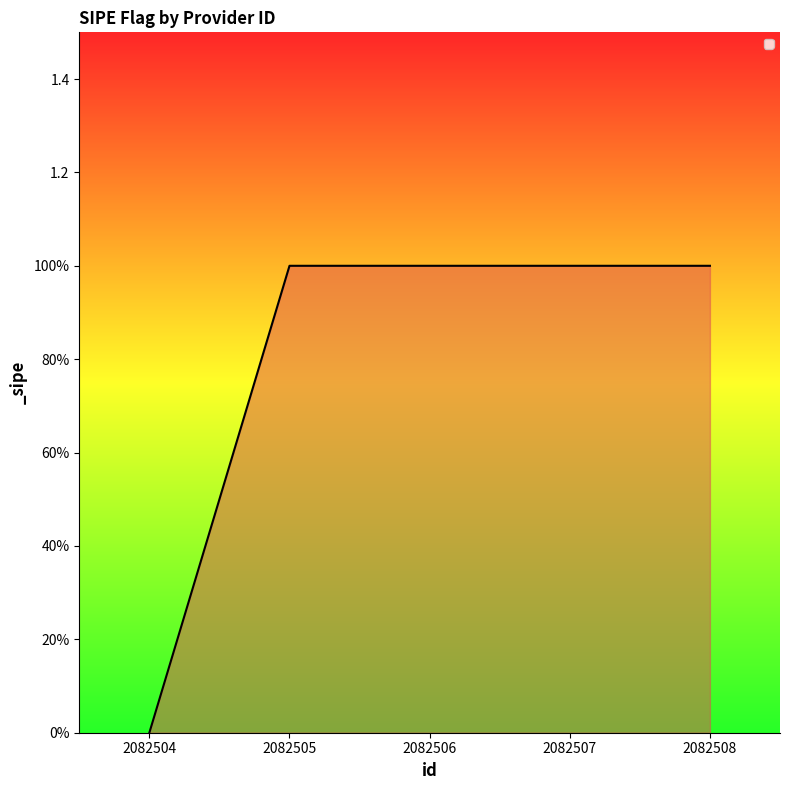

What is the difference between the values at 2082507 and 2082504?

1